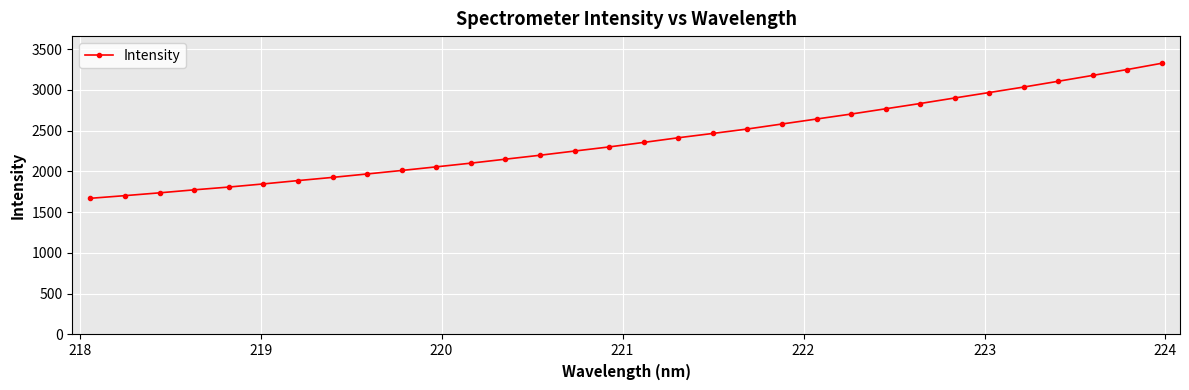

What is the average value?

2388.2